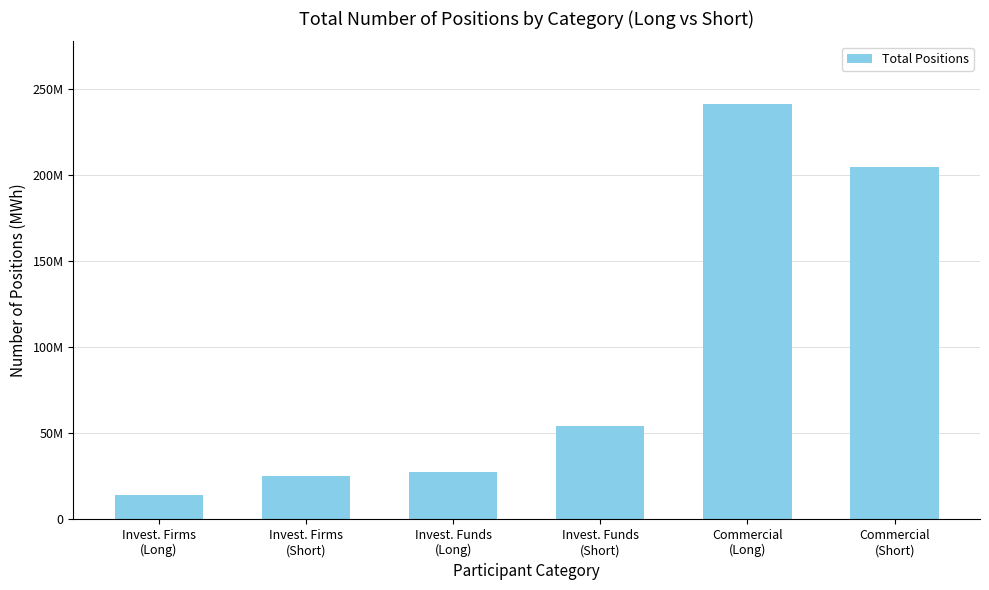

What position from the right is Invest. Funds
(Long)?

4